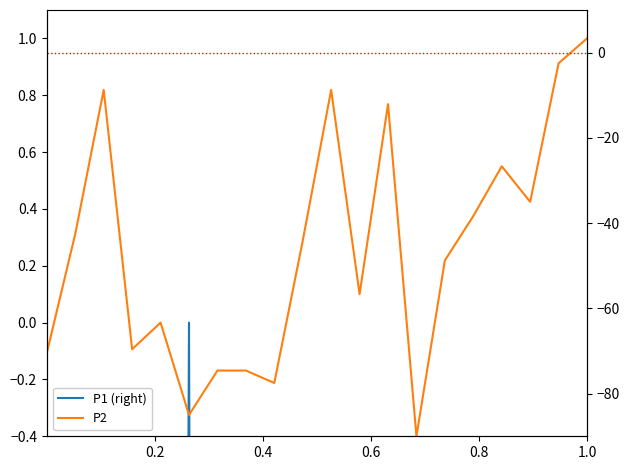

Which series has the largest total across all categories?

P2